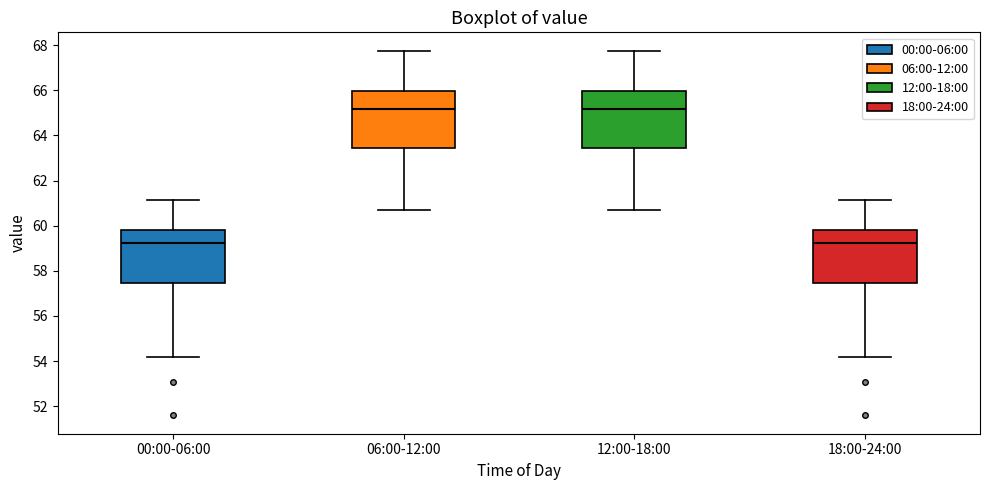

Reading left to right, transcribe this box plot: for each box, give where its median line is, the range the box spans, and where its two whiskers end, as read against the y-axis. The values are not printed on the chart, so give them approximately, as read against the axis.

00:00-06:00: median 59.2, box 57.4 to 59.8, whiskers 54.2 to 61.2
06:00-12:00: median 65.2, box 63.4 to 66.0, whiskers 60.8 to 67.8
12:00-18:00: median 65.2, box 63.4 to 66.0, whiskers 60.8 to 67.8
18:00-24:00: median 59.2, box 57.4 to 59.8, whiskers 54.2 to 61.2